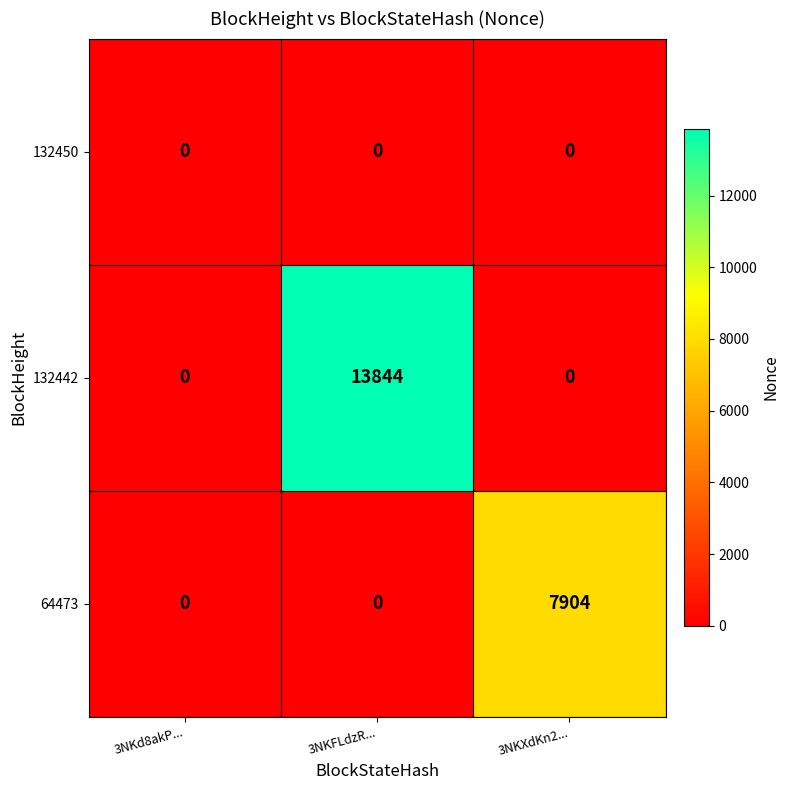

At which category is the sum across all series the highest?

3NKFLdzR...